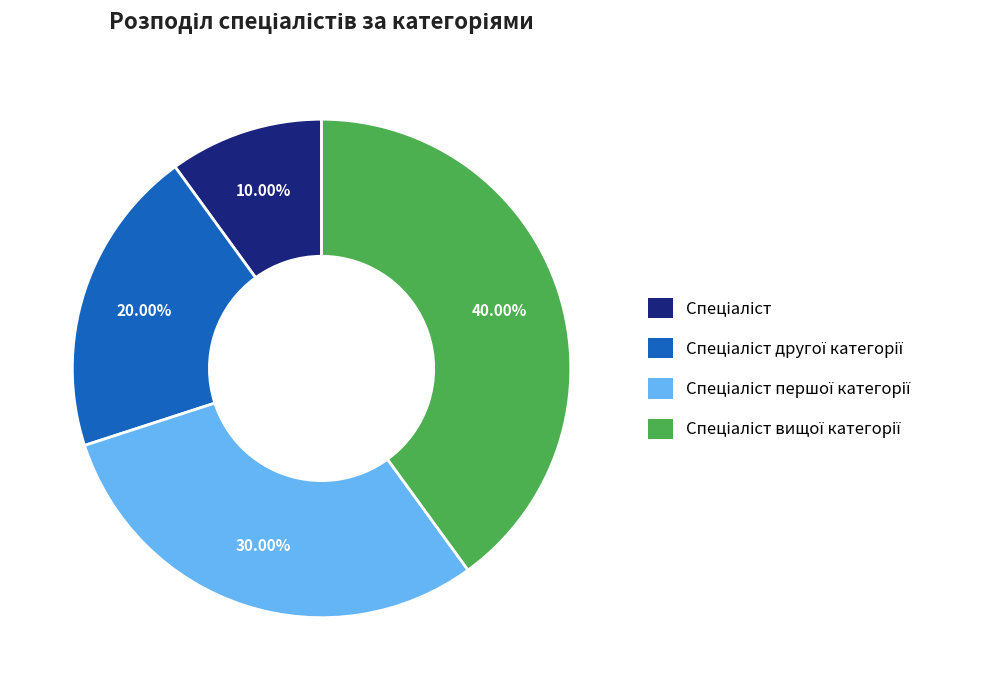

The Спеціаліст другої категорії slice represents 20% of the pie. True or false?

True